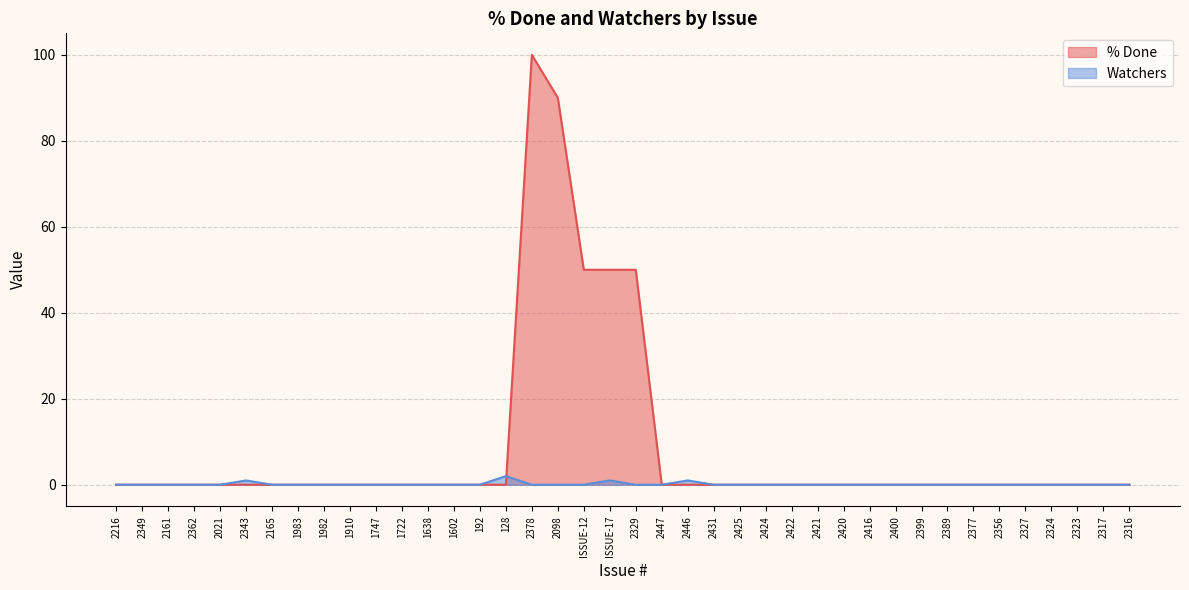

How many data points in Watchers are above 0?

4